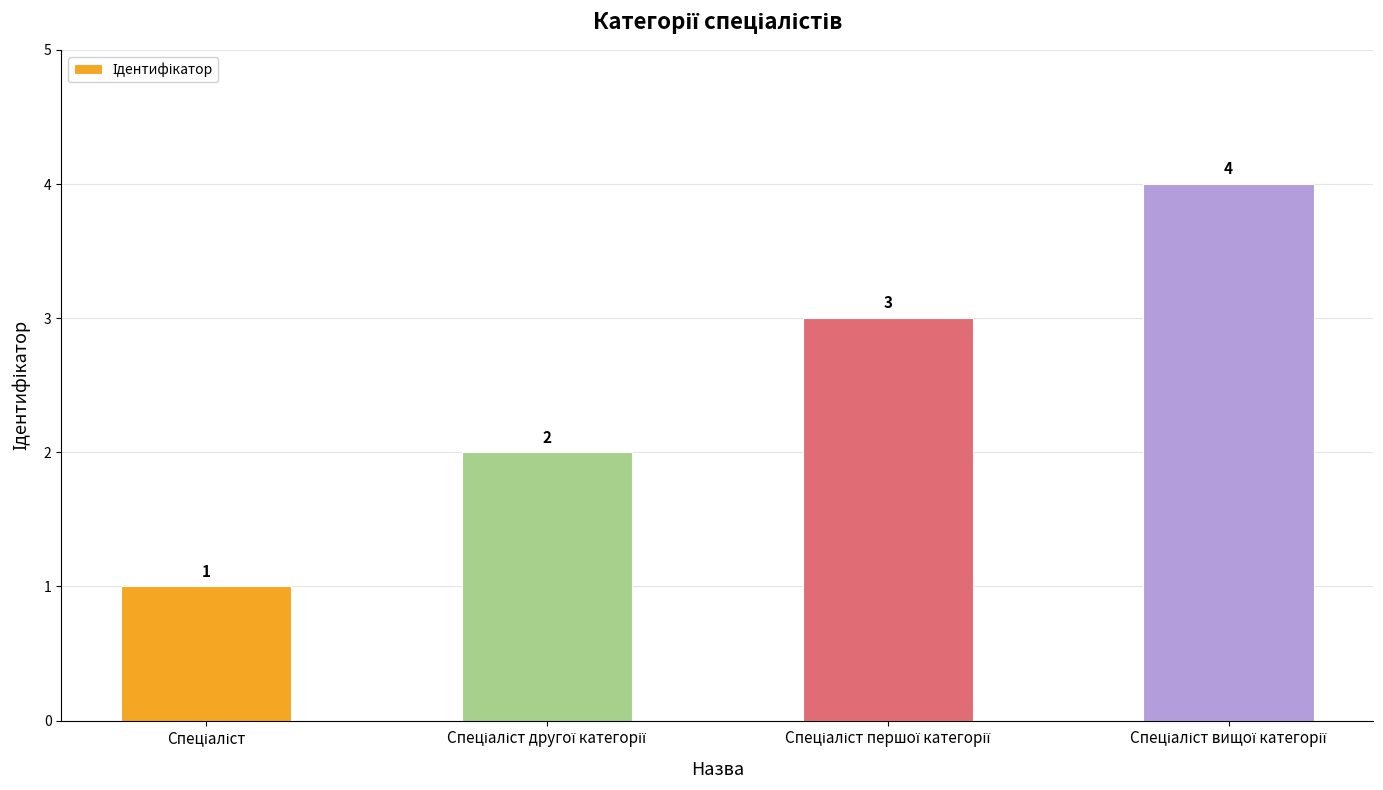

What is the sum of all values?

10